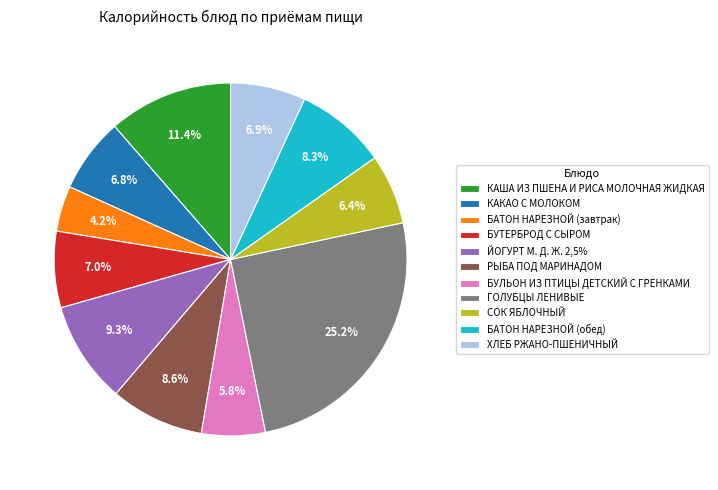

To the nearest percent, what is the difference between the largest and smallest slice percentages?

21%